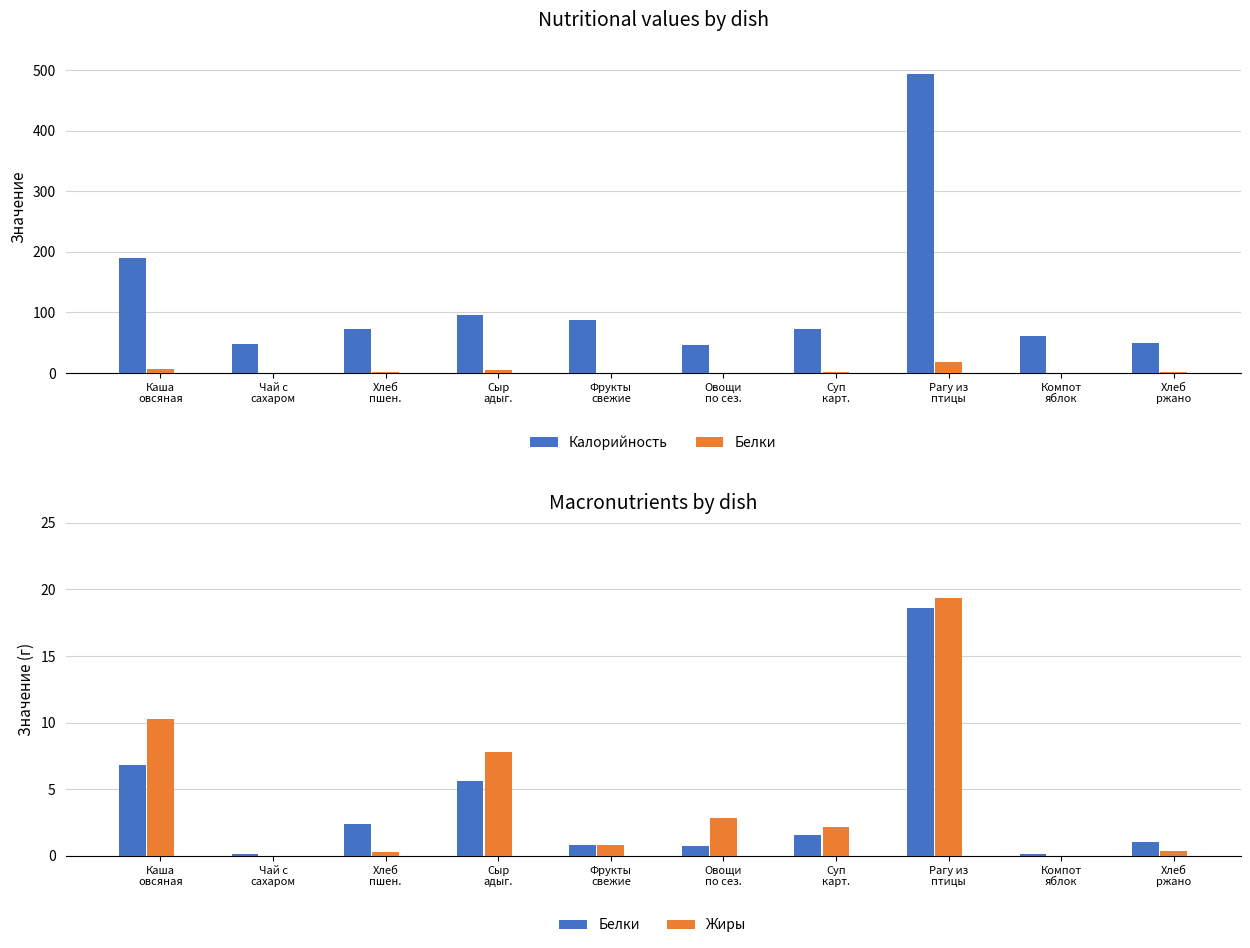

Where is Жиры nearest to the value 9?

Сыр
адыг.